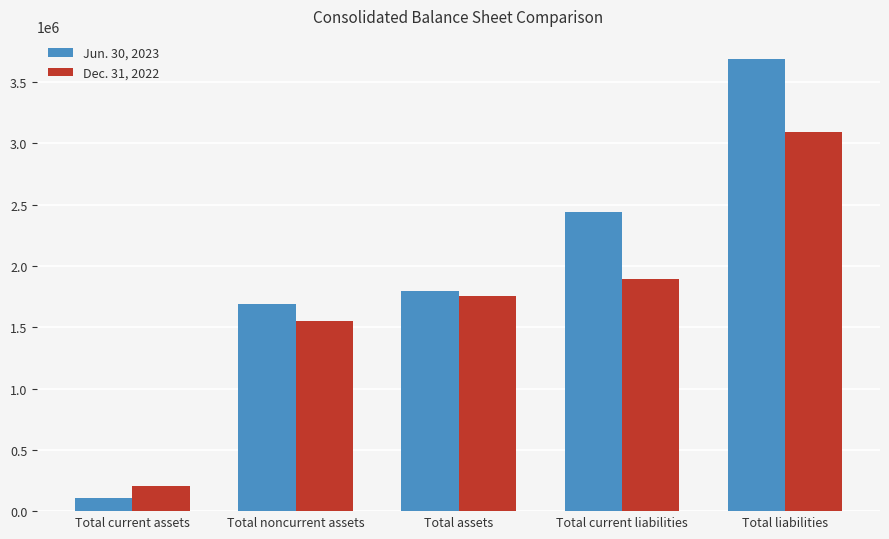

What is the difference between the maximum and minimum values in the Jun. 30, 2023 series?

3586676